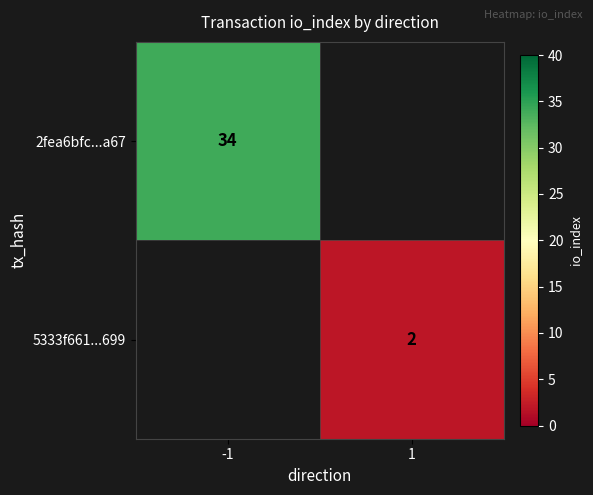

Which label corresponds to the smallest value in the chart?

1